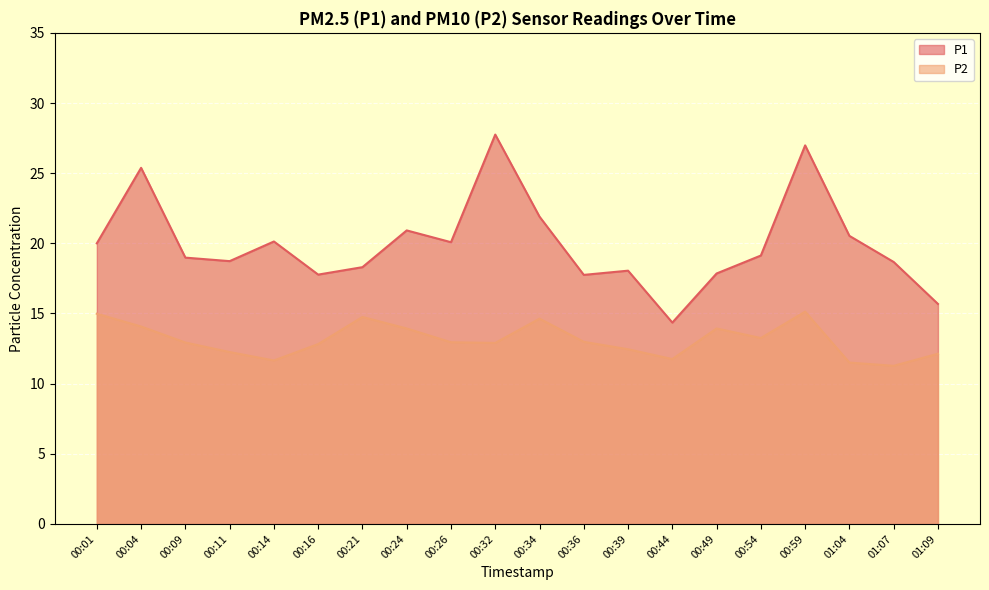

Read the P1 value at 00:44.

14.3